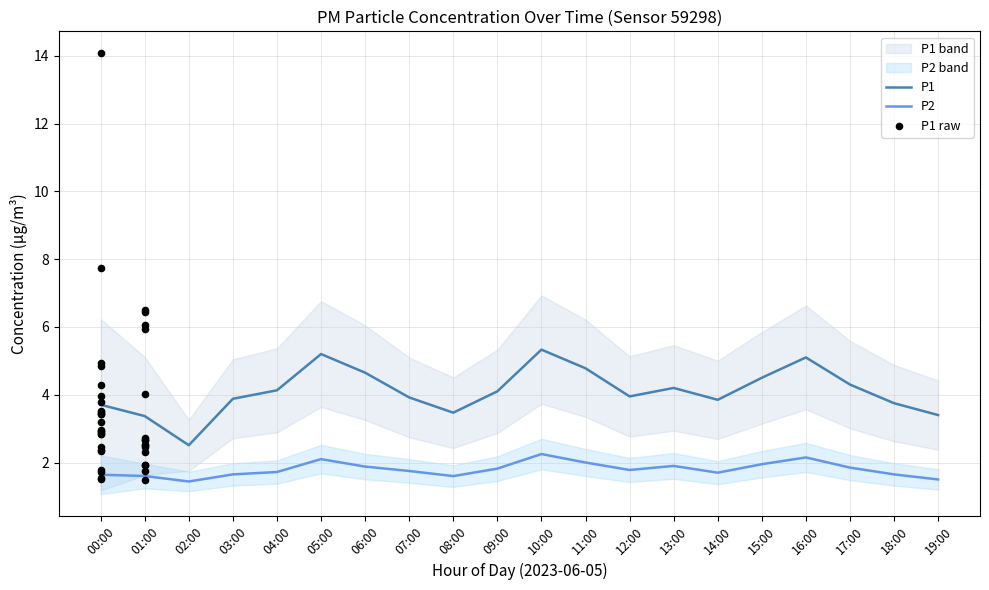

Which has a higher value, 08:00 or 14:00?

14:00